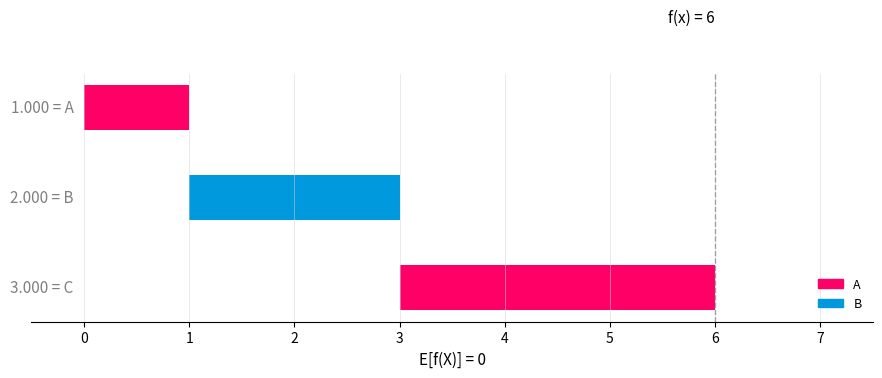

What is the value of the 2nd bar from the left?

2